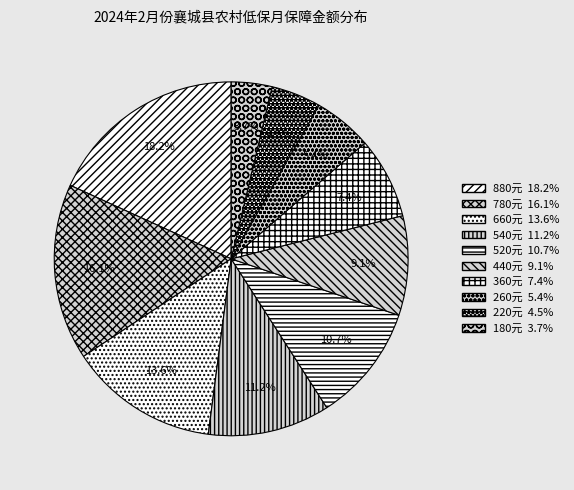

Which slice is the smallest?

180